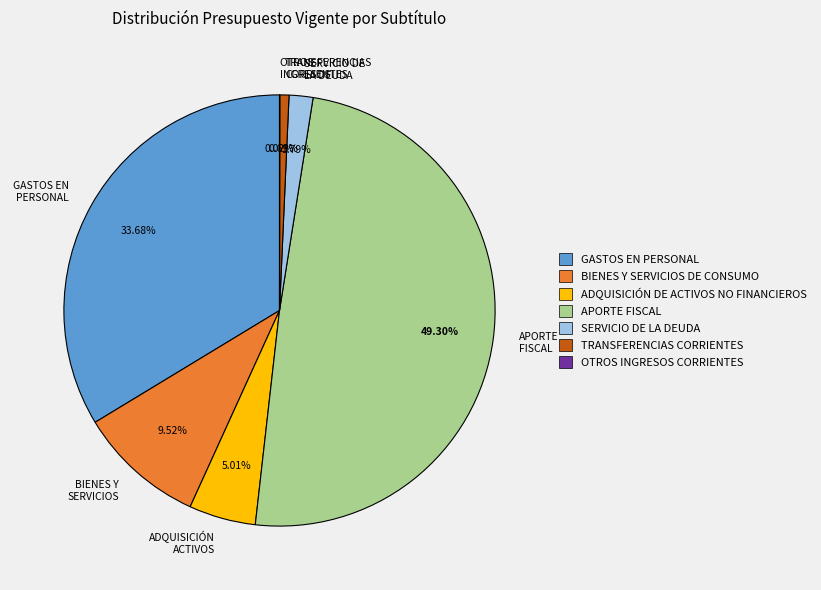

Is there a majority slice in this chart?

No